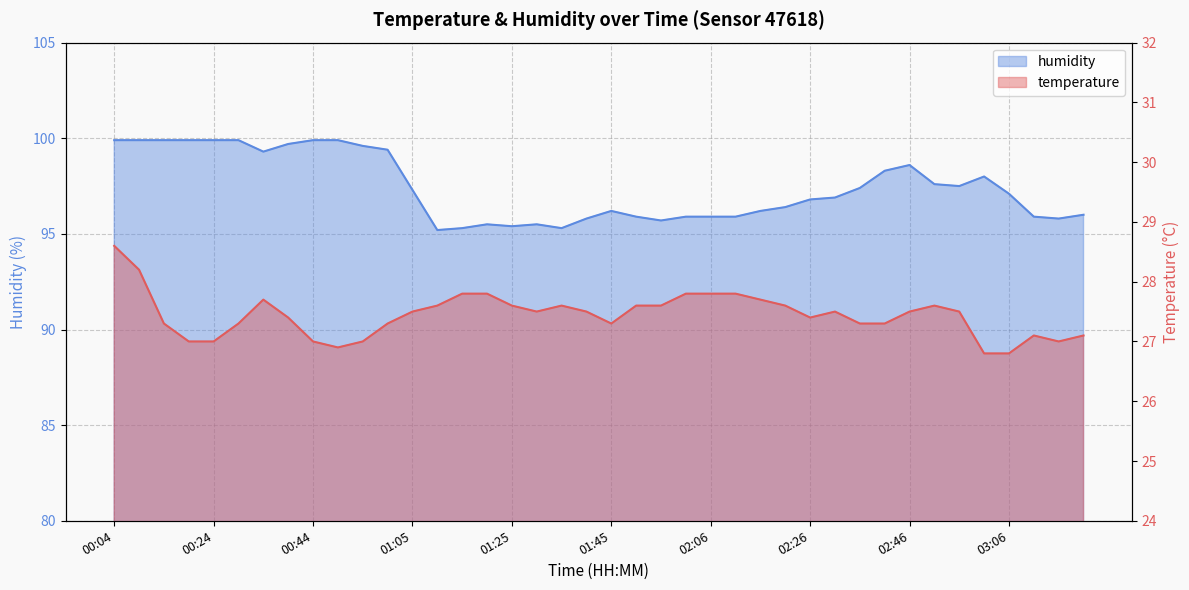

How many values in the humidity series are below 97?

20